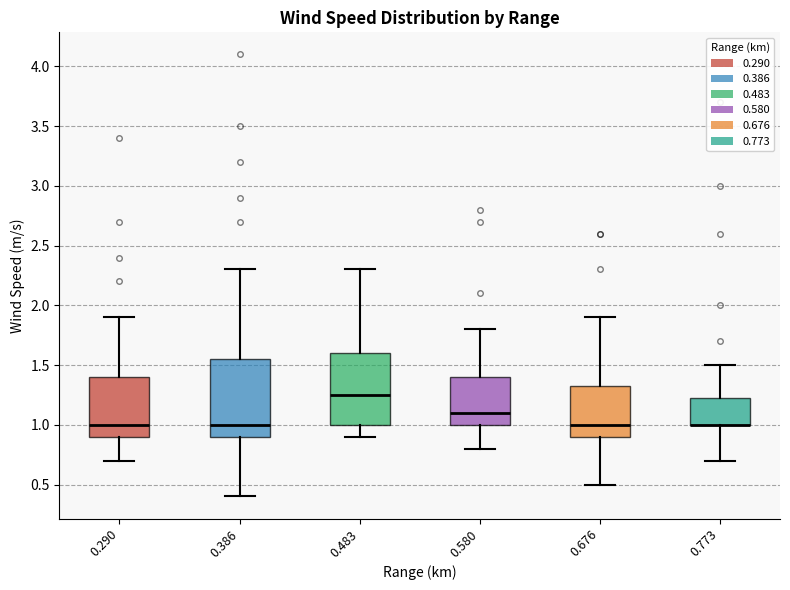

Reading left to right, read every box against the y-axis: the position of its median line, the range the box covers, and the ends of its whiskers. The values are not printed on the chart, so give them approximately, as read against the axis.

0.290: median 1.00, box 0.90 to 1.40, whiskers 0.70 to 1.90
0.386: median 1.00, box 0.90 to 1.55, whiskers 0.40 to 2.30
0.483: median 1.25, box 1.00 to 1.60, whiskers 0.90 to 2.30
0.580: median 1.10, box 1.00 to 1.40, whiskers 0.80 to 1.80
0.676: median 1.00, box 0.90 to 1.35, whiskers 0.50 to 1.90
0.773: median 1.00 (drawn on the box's lower edge), box 1.00 to 1.25, whiskers 0.70 to 1.50